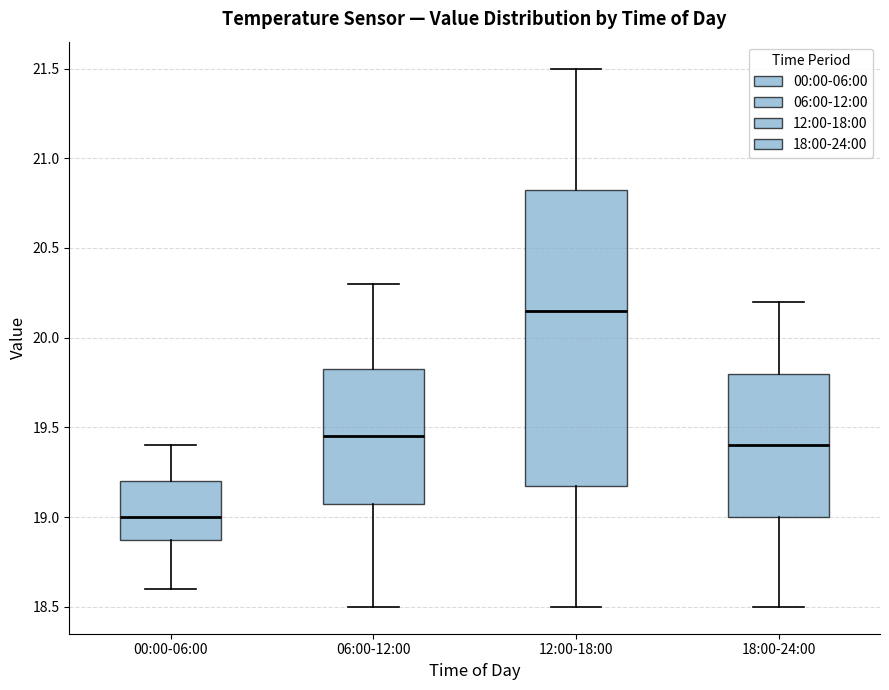

Where does the median line of the box for 18:00-24:00 sit on the y-axis? The values are not printed on the chart, so give them approximately, as read against the axis.

19.40